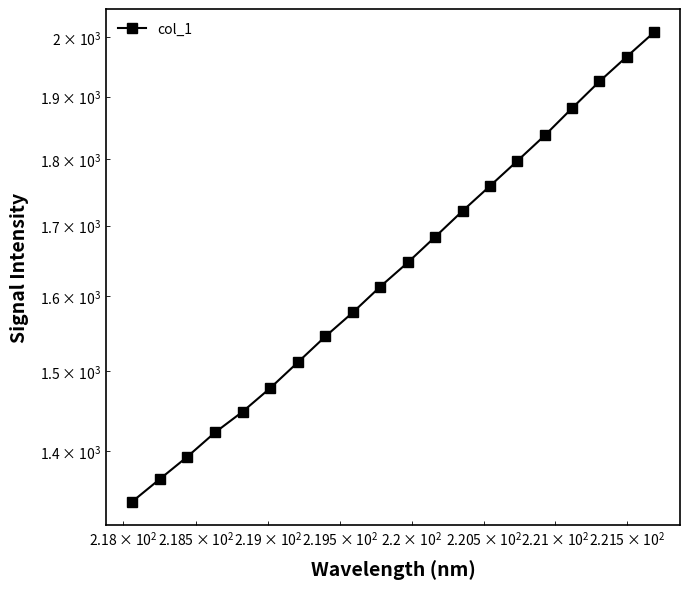

How many data points are above 1647?

10